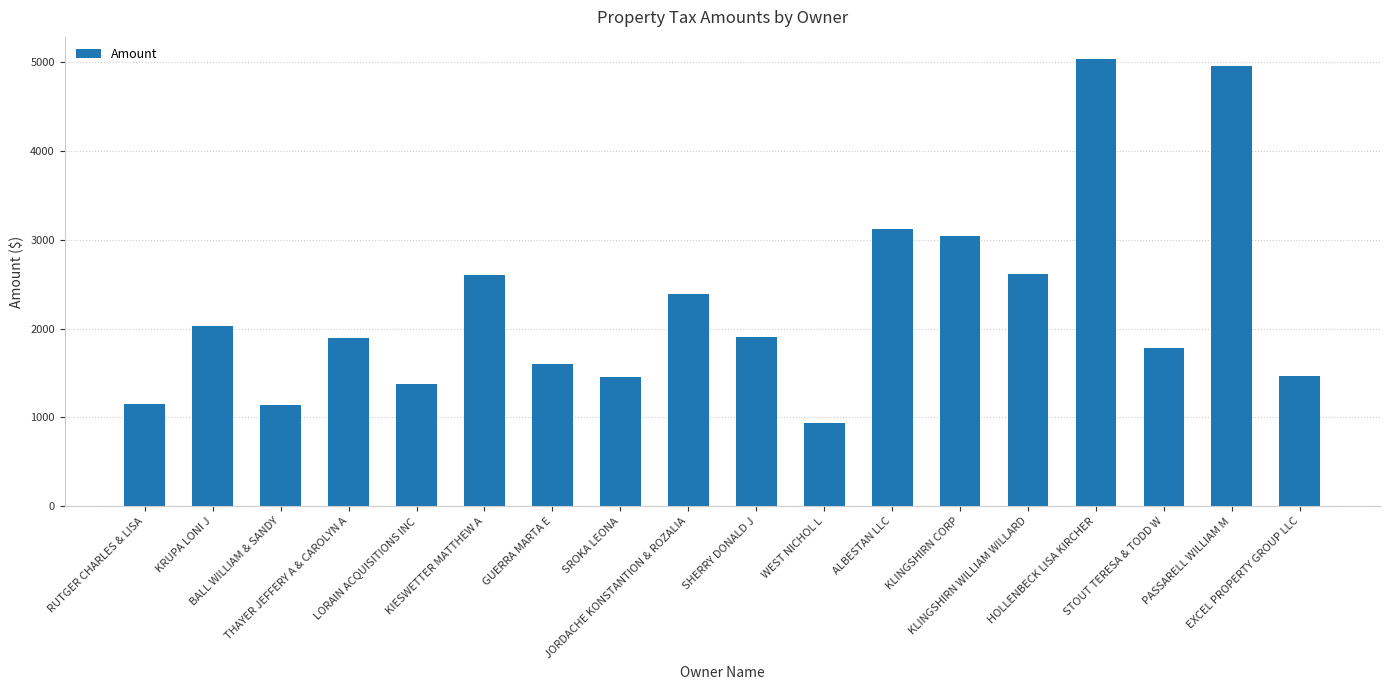

Is it true that the value at KLINGSHIRN CORP is 3046.1?

True